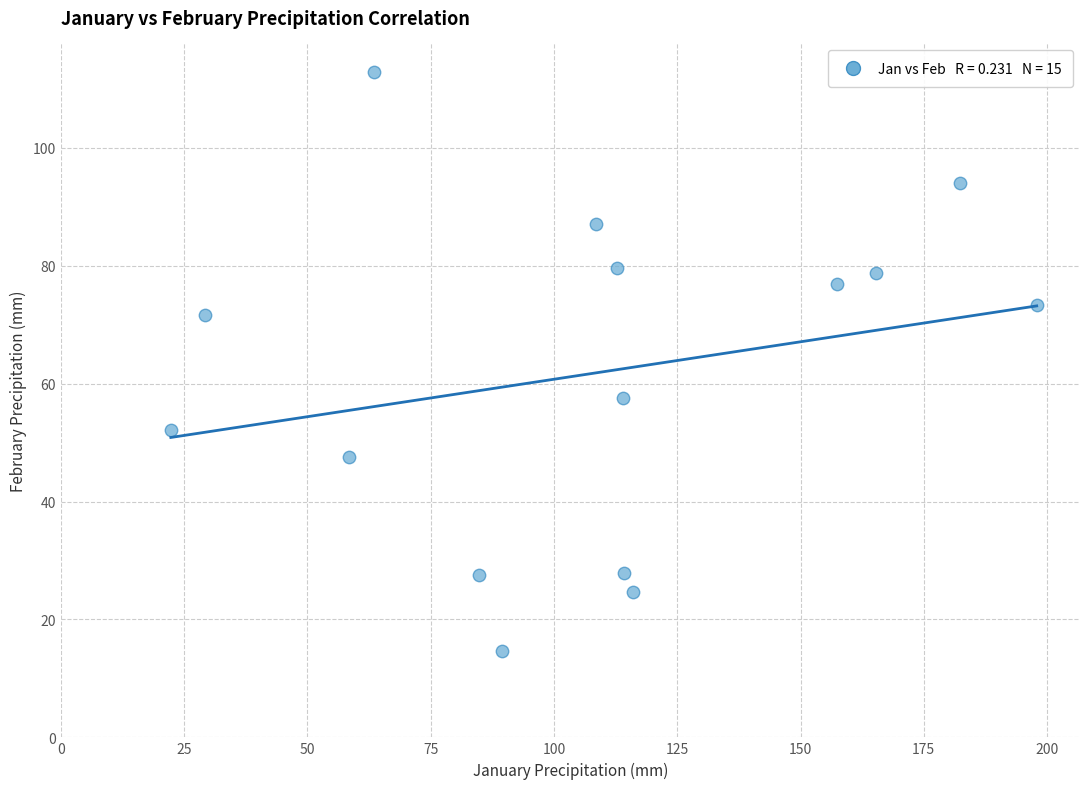

What is the range of X values (max minus min)?

175.6